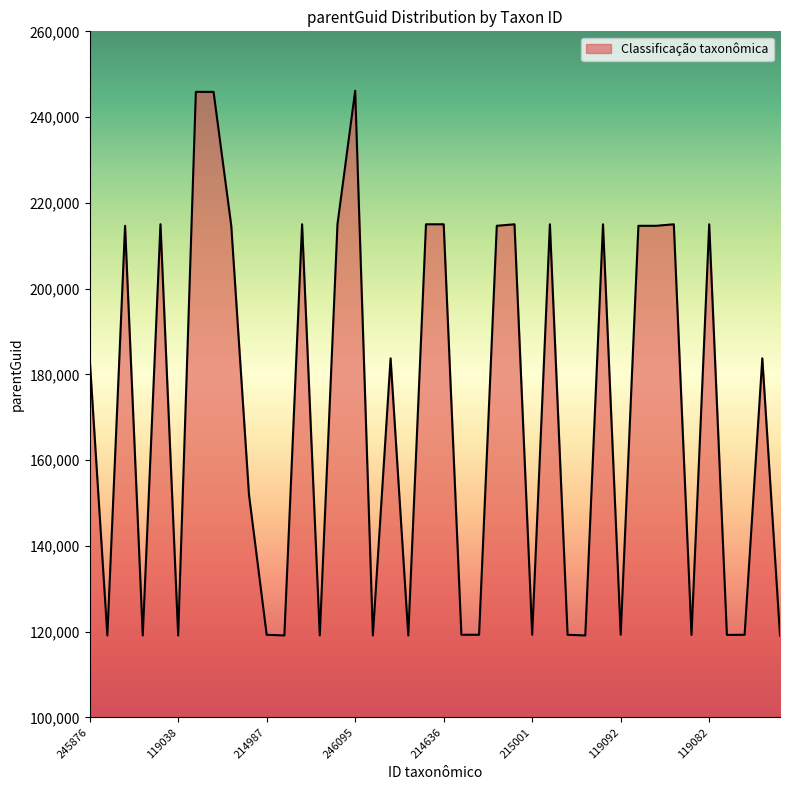

What is the minimum value shown in the chart?

119090